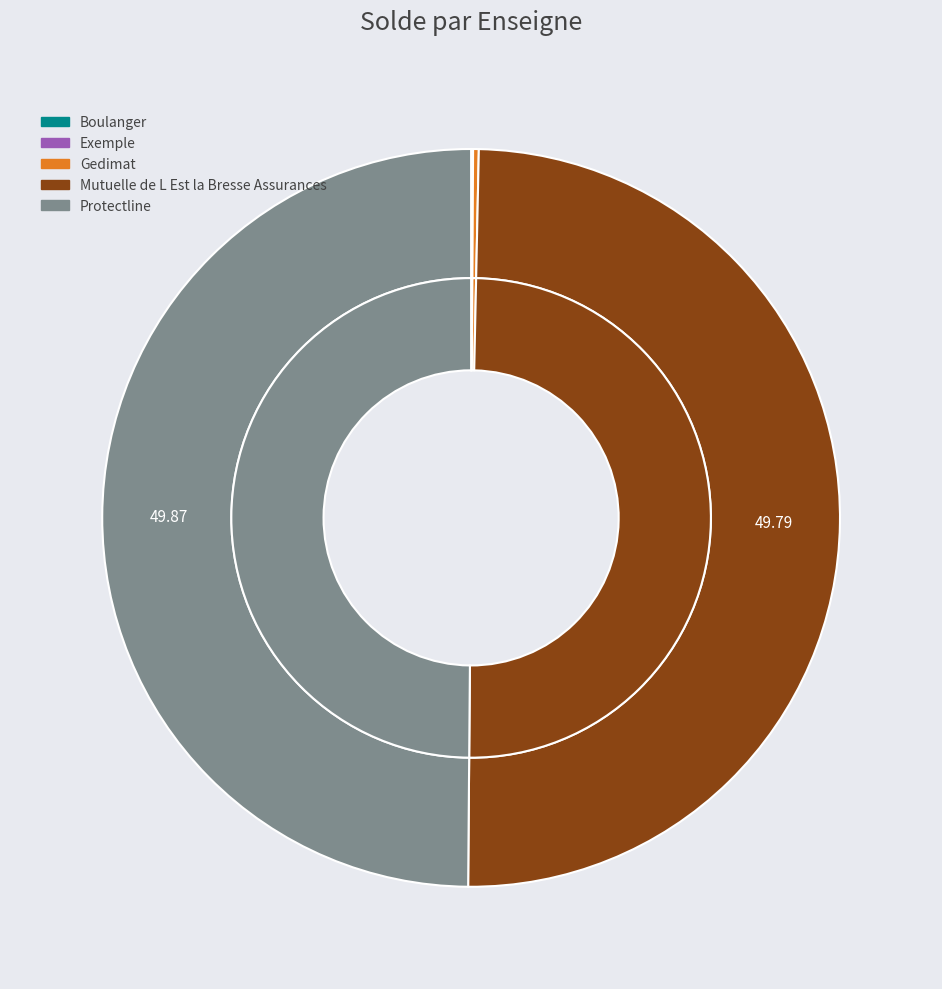

How many slices are in this pie chart?

5